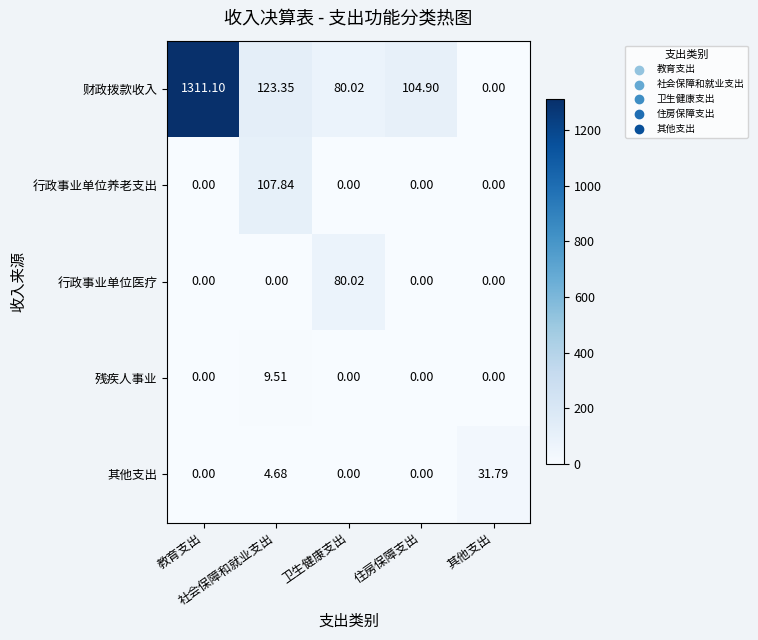

How many categories are shown in the chart?

5